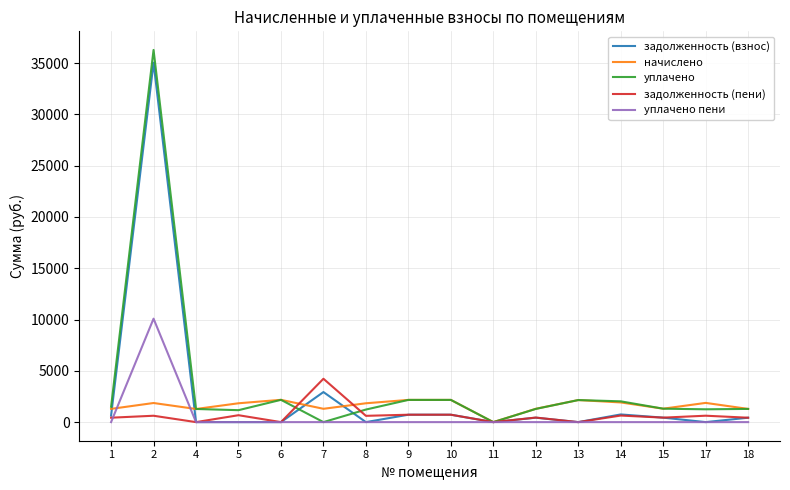

Which series has the widest spread of values?

уплачено